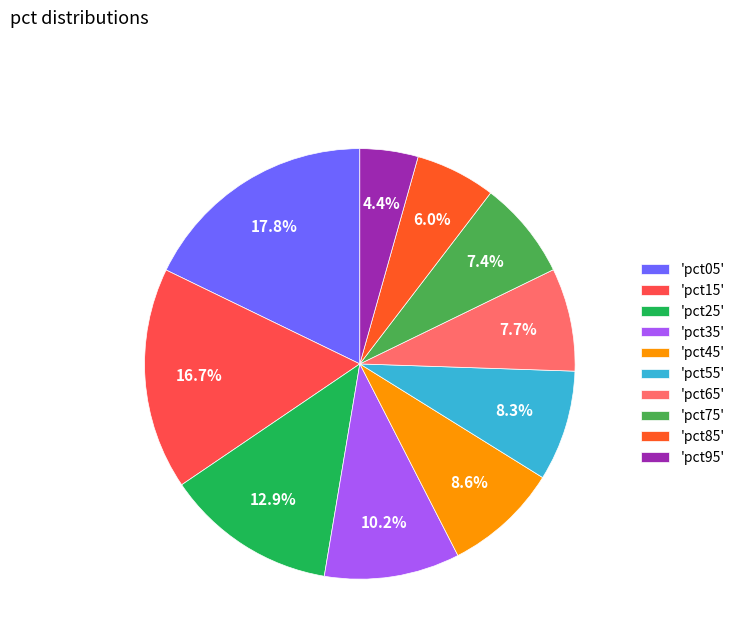

Is the sum of 'pct65' and 'pct15' greater than half?

No